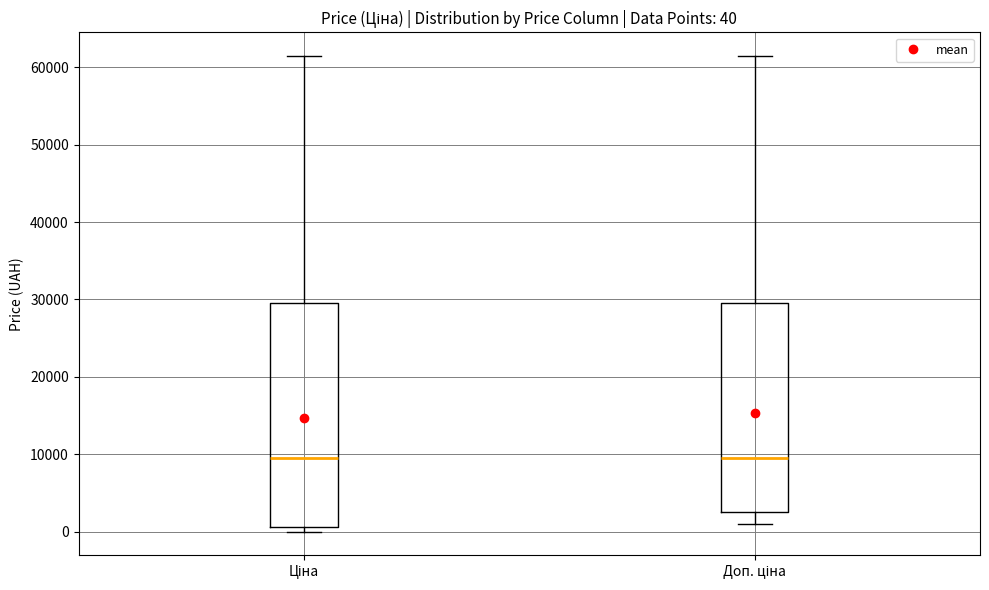

Which box is the tallest, from its lower edge to its upper edge?

Ціна